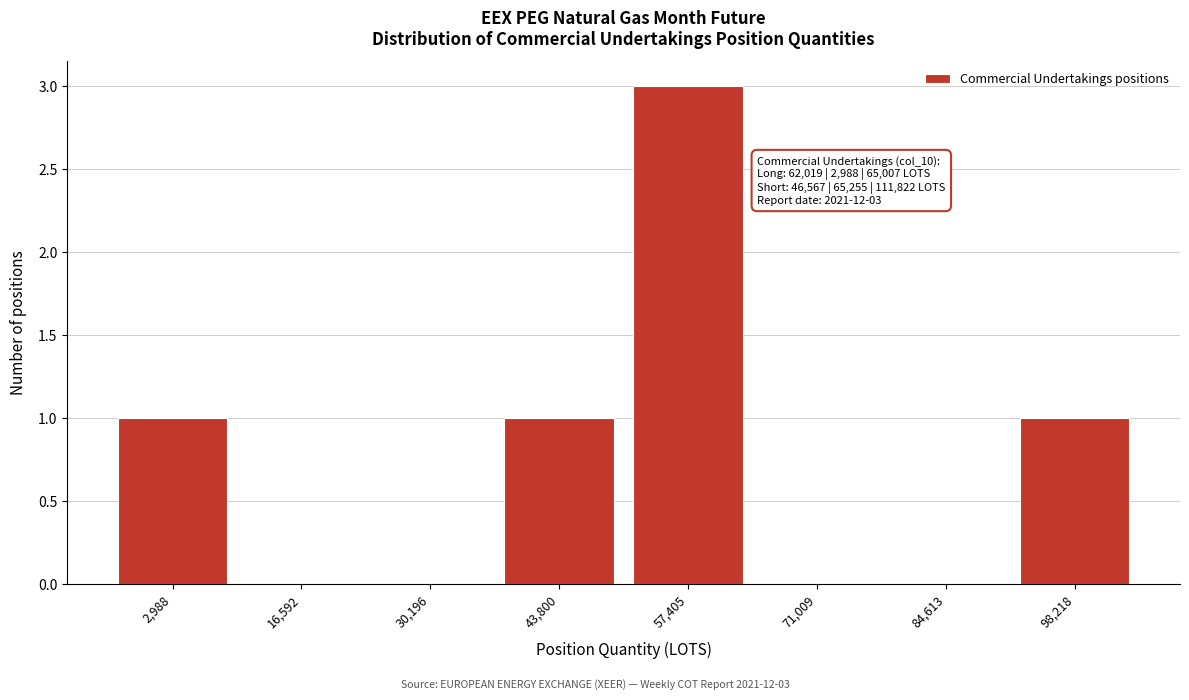

Reading left to right, what are all the values shown in this chart?

2,988=1	16,592=0	30,196=0	43,800=1	57,405=3	71,009=0	84,613=0	98,218=1